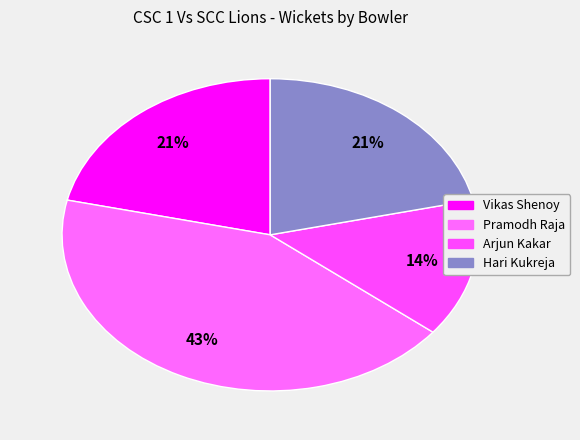

How many slices are in this pie chart?

4